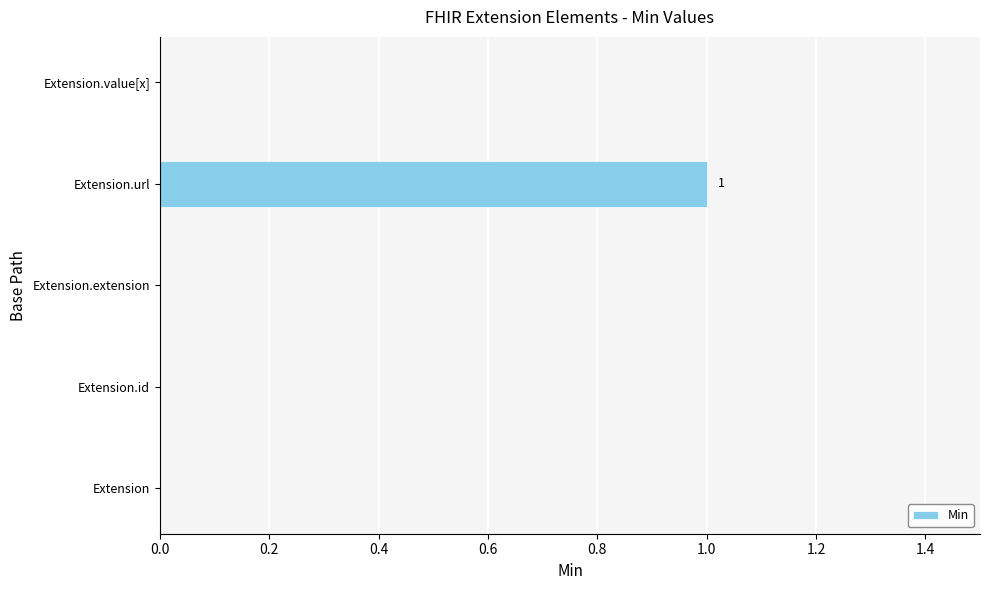

Which category has the highest value across all series?

Extension.url